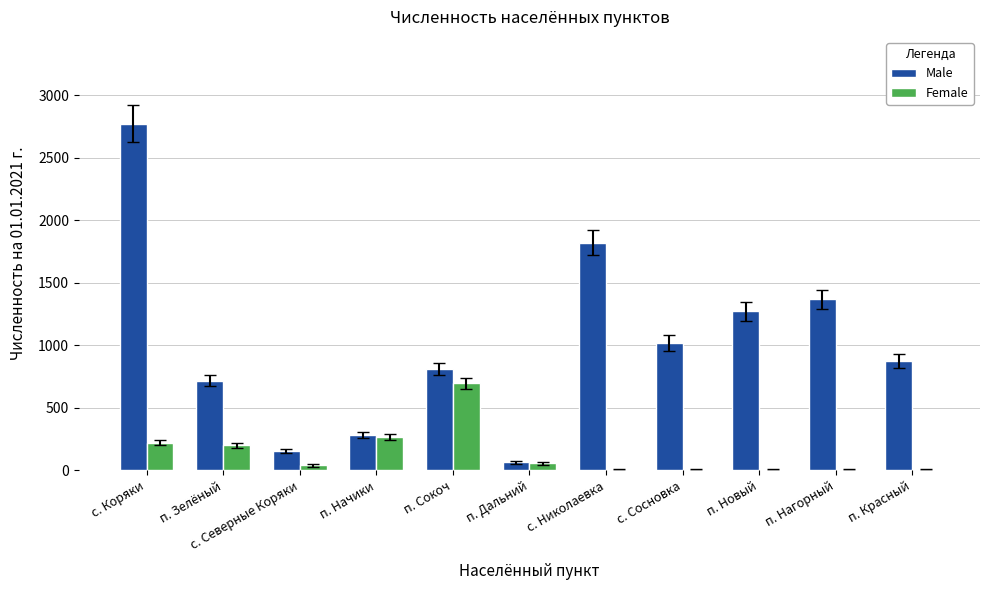

The Female series shows 331 at п. Зелёный. True or false?

False